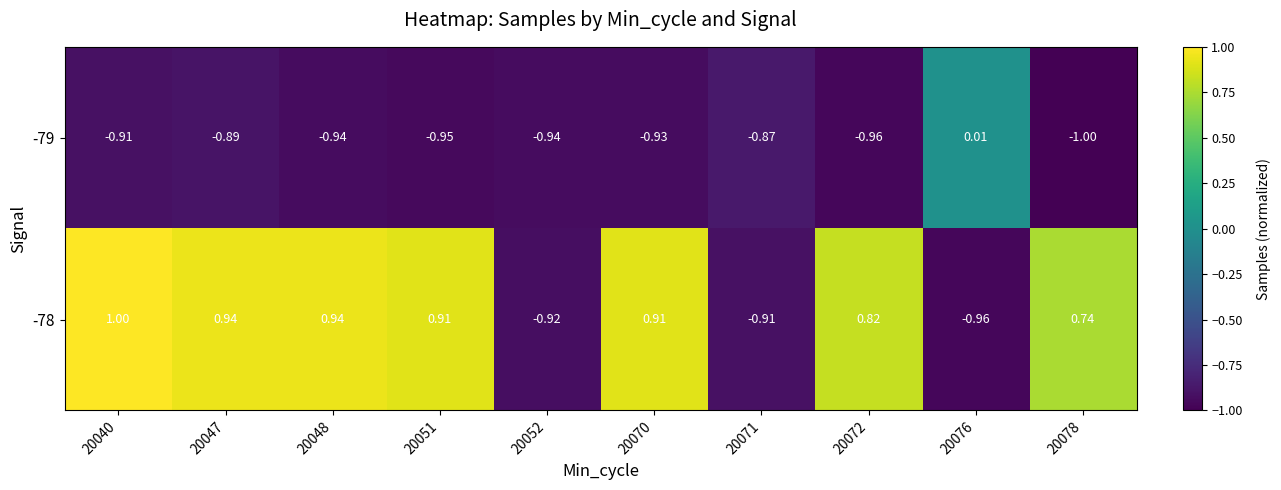

Is the value of -78 at 20051 greater than the value of -79 at 20048?

Yes